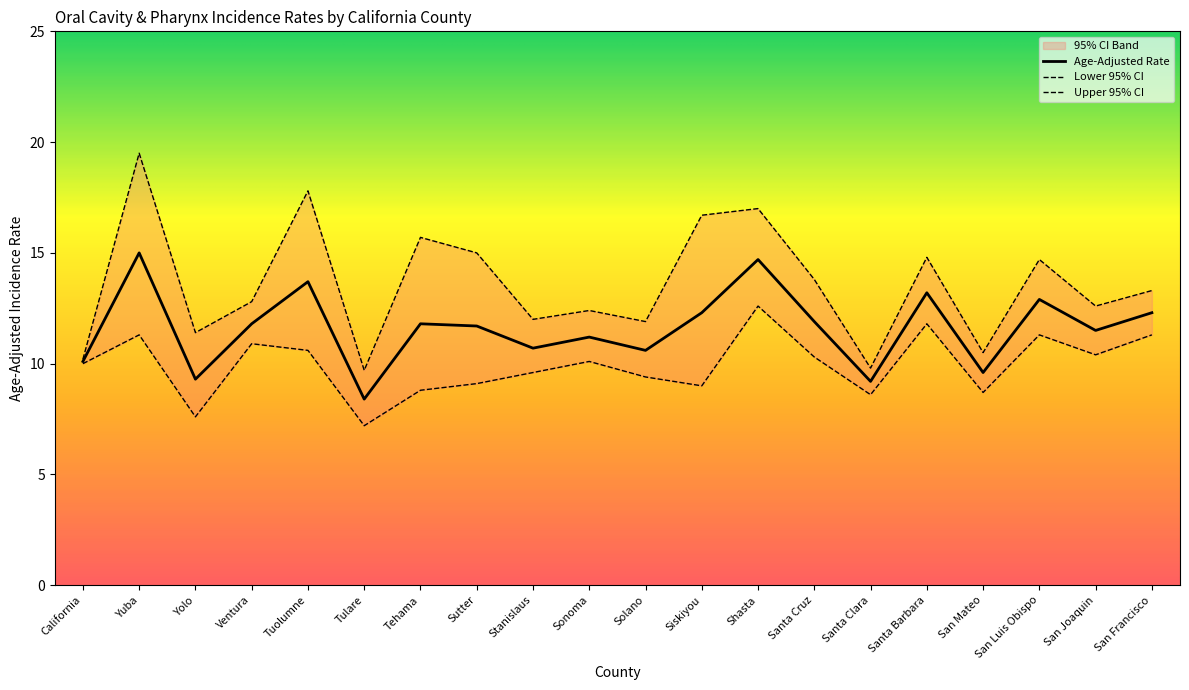

Count the number of categories in the chart.

20